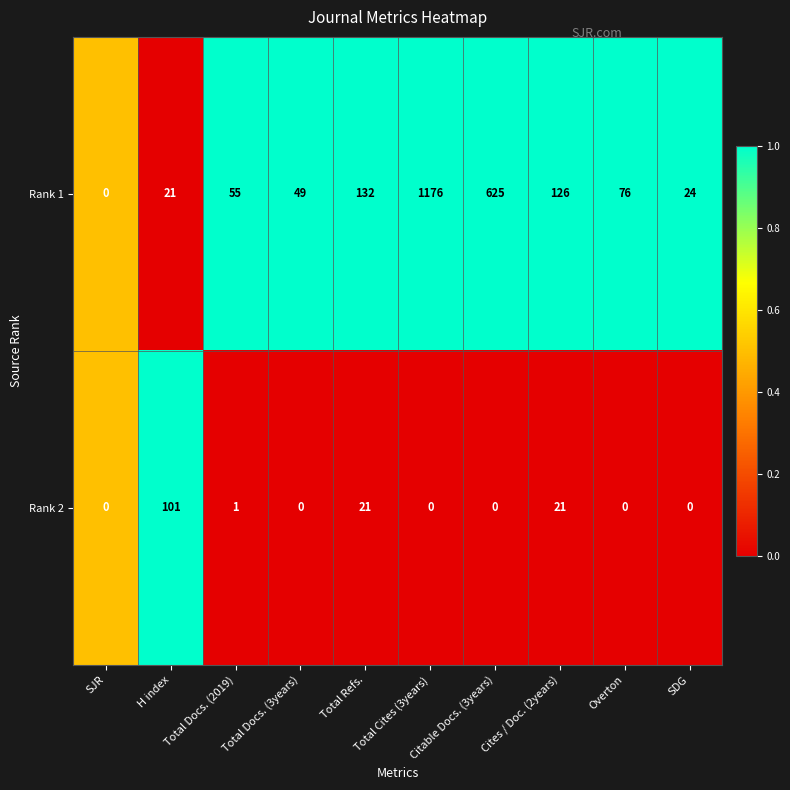

What is the total value across all series at Total Cites (3years)?

1176